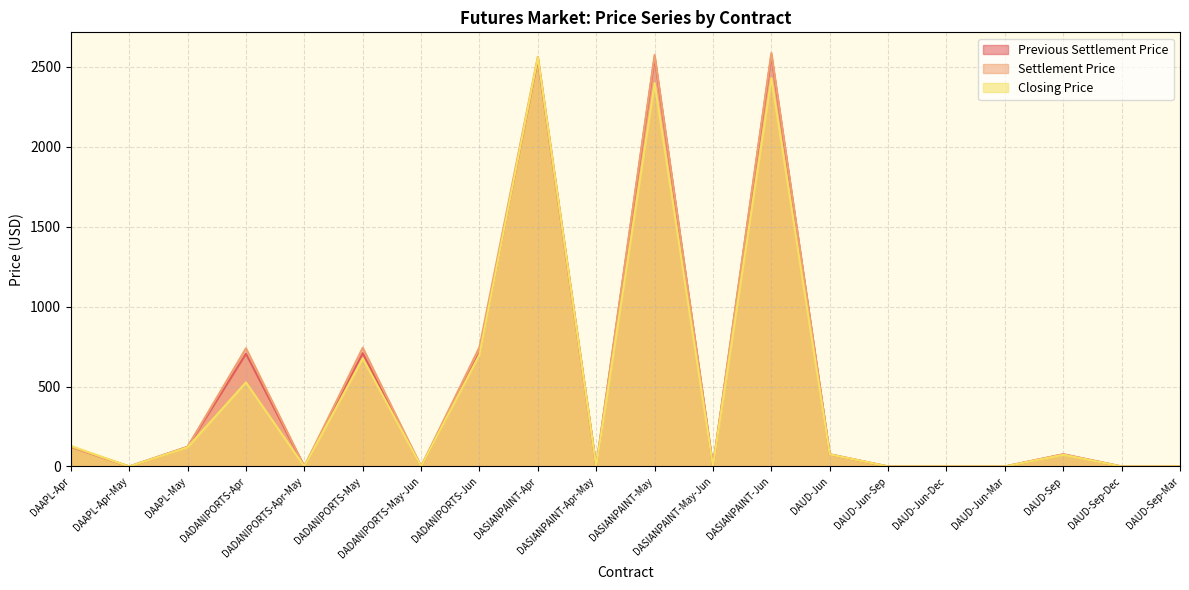

What is the difference between the highest and lowest values at DADANIPORTS-Jun?

46.4